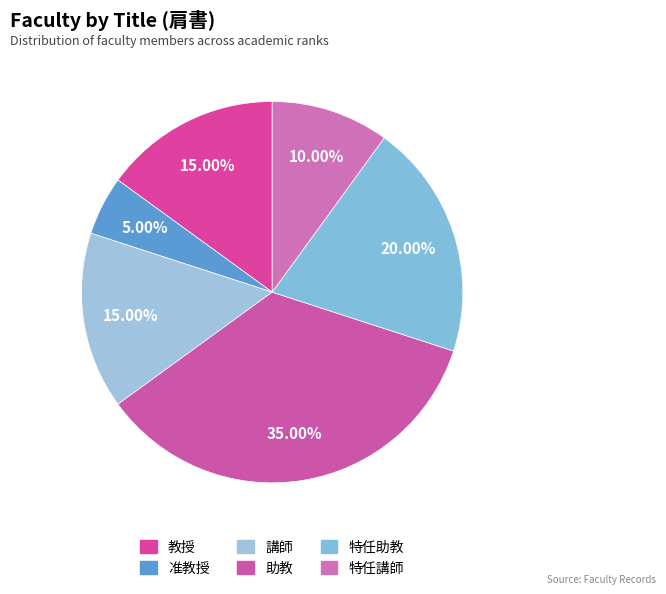

Does 助教 represent more than half of the total?

No